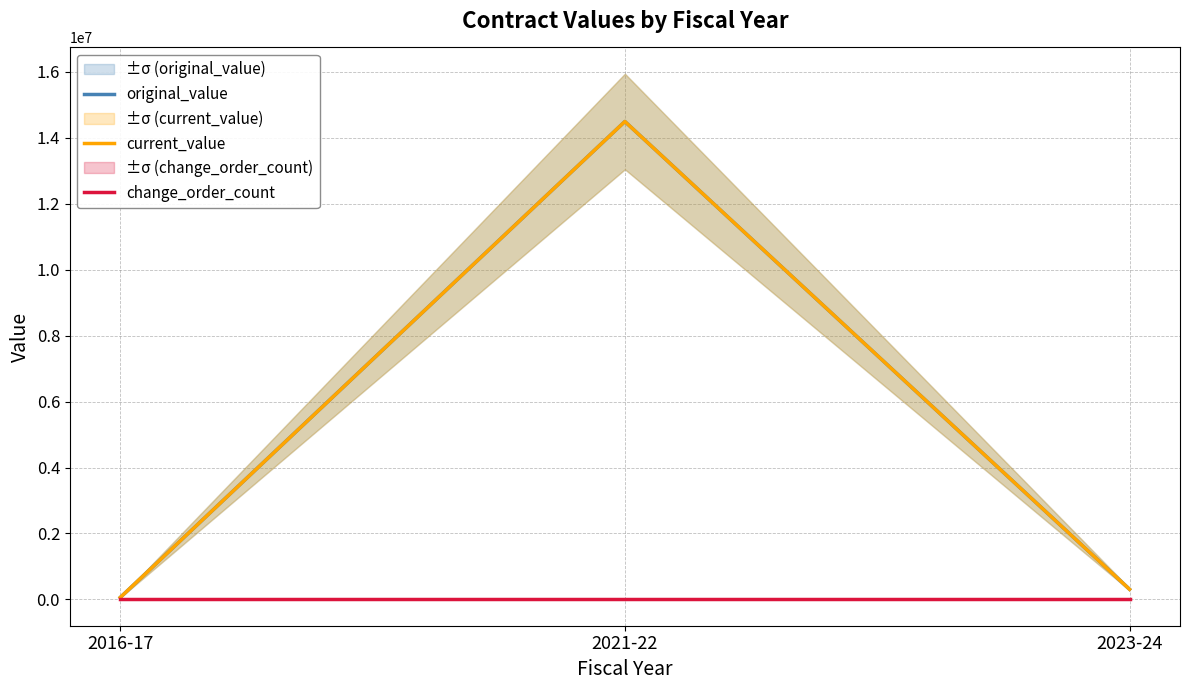

True or false: original_value has a value of 59722.0 at 2016-17.

True